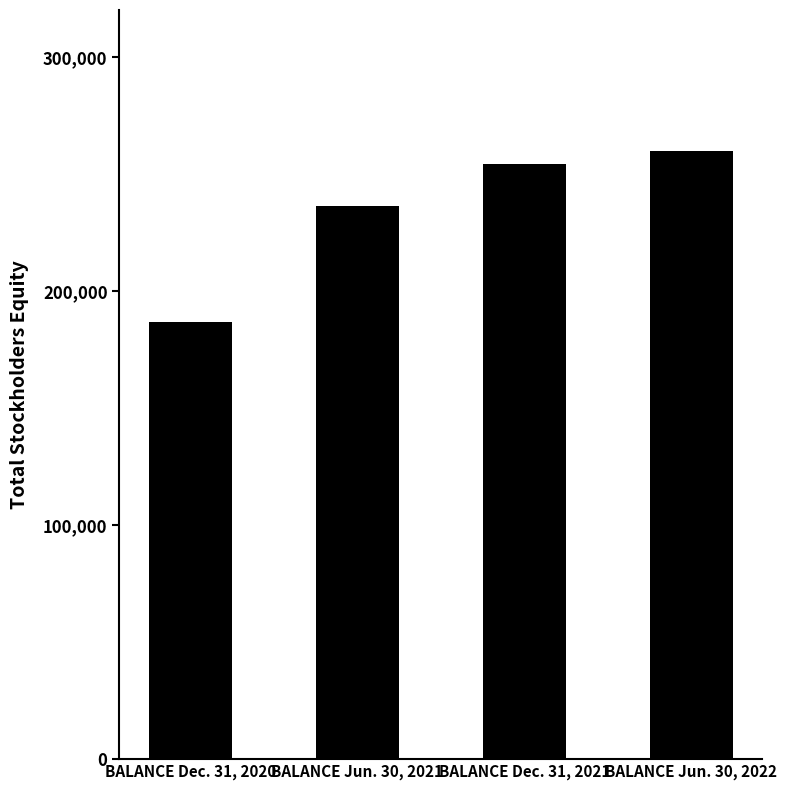

Reading right to left, list all the values displayed in this chart.

BALANCE Jun. 30, 2022=259561	BALANCE Dec. 31, 2021=254120	BALANCE Jun. 30, 2021=236463	BALANCE Dec. 31, 2020=186898